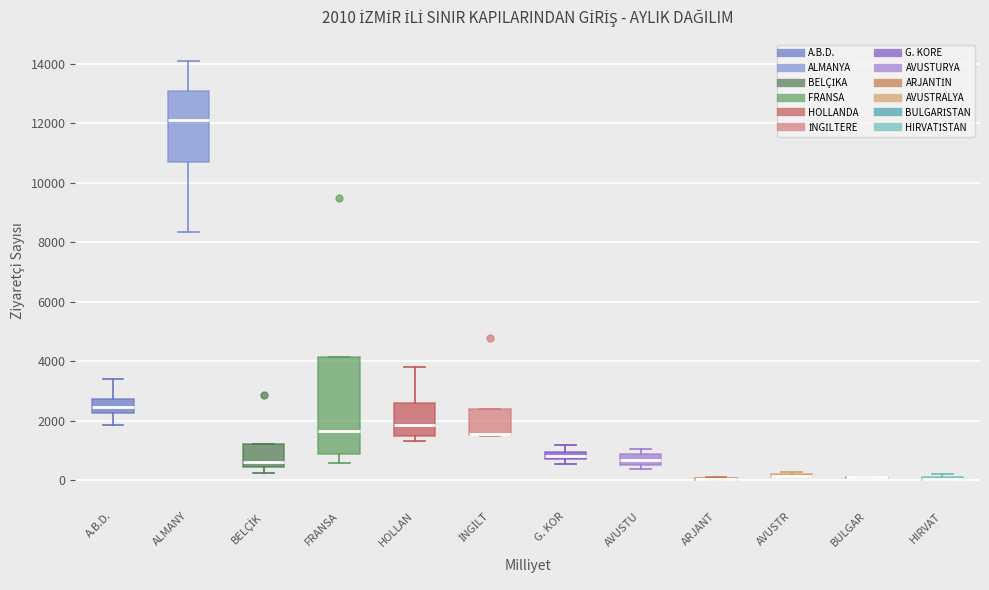

Which box is the tallest, from its lower edge to its upper edge?

FRANSA